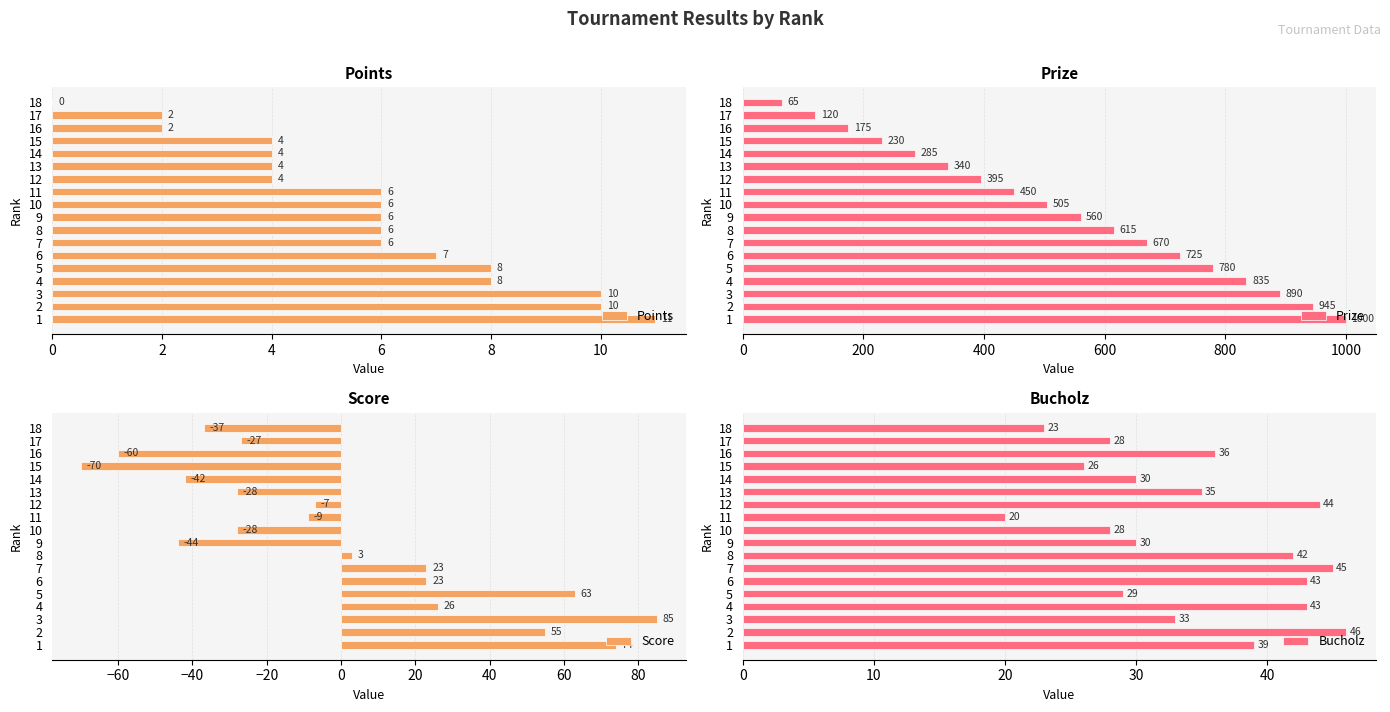

The value of Prize at 10 is 505. True or false?

True